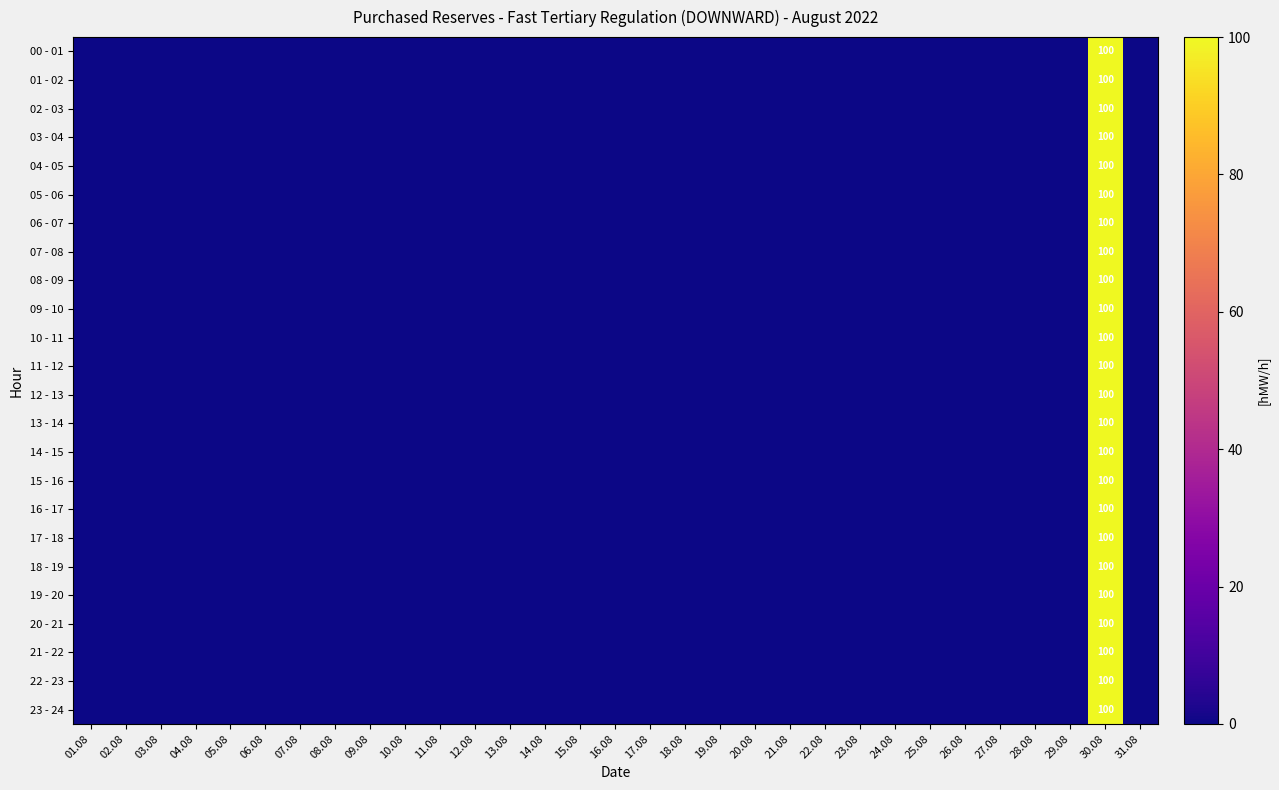

Is it true that 20 - 21 equals 0 at 14.08?

True